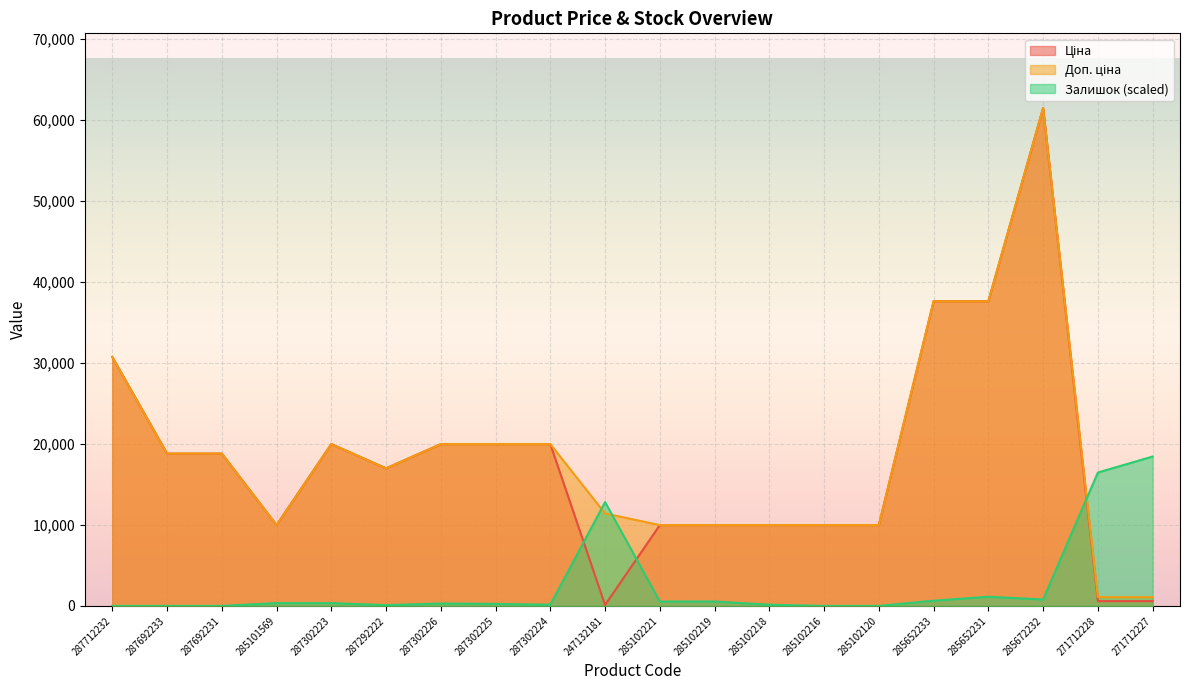

What is the difference between the second highest and second lowest values in the Ціна series?

37003.7